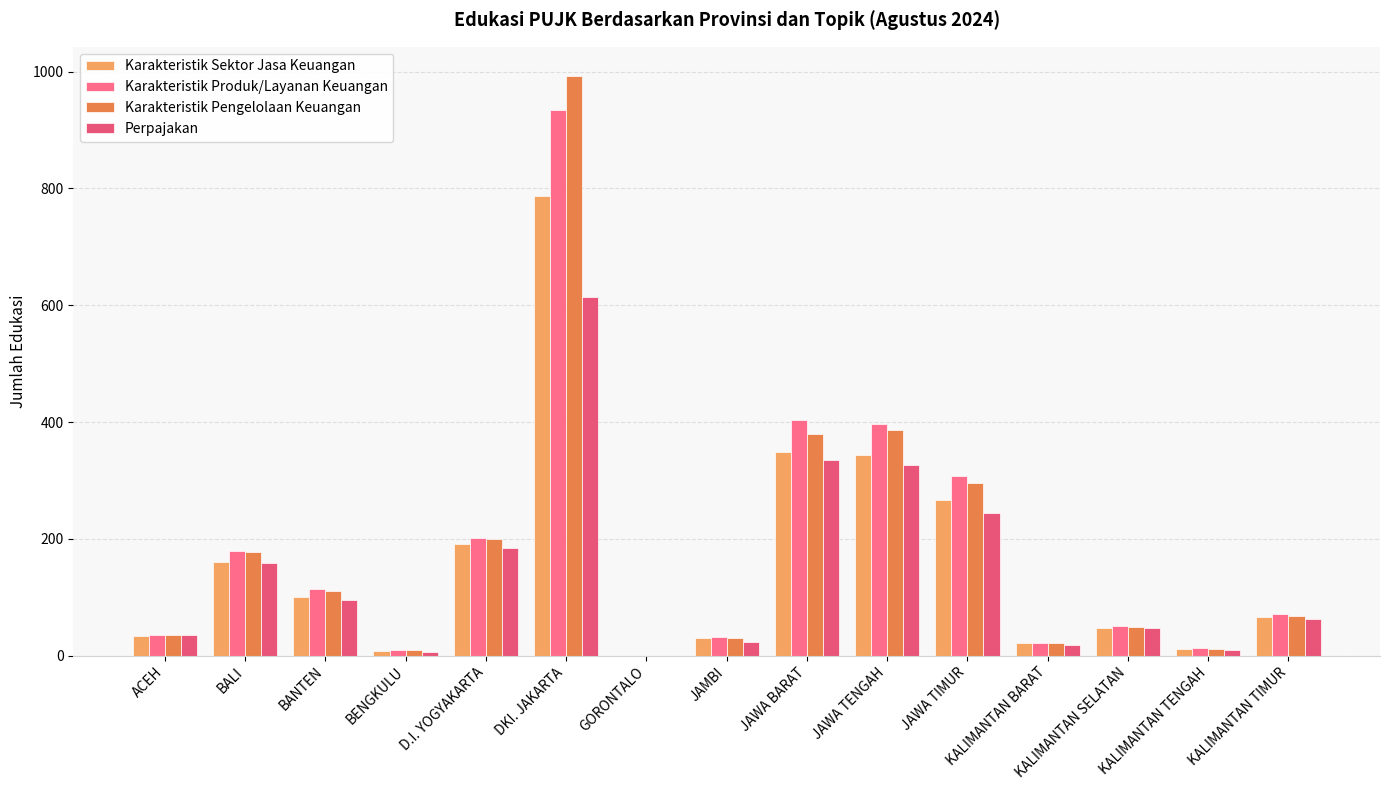

Is the value of Perpajakan at ACEH greater than the value of Karakteristik Sektor Jasa Keuangan at BENGKULU?

Yes